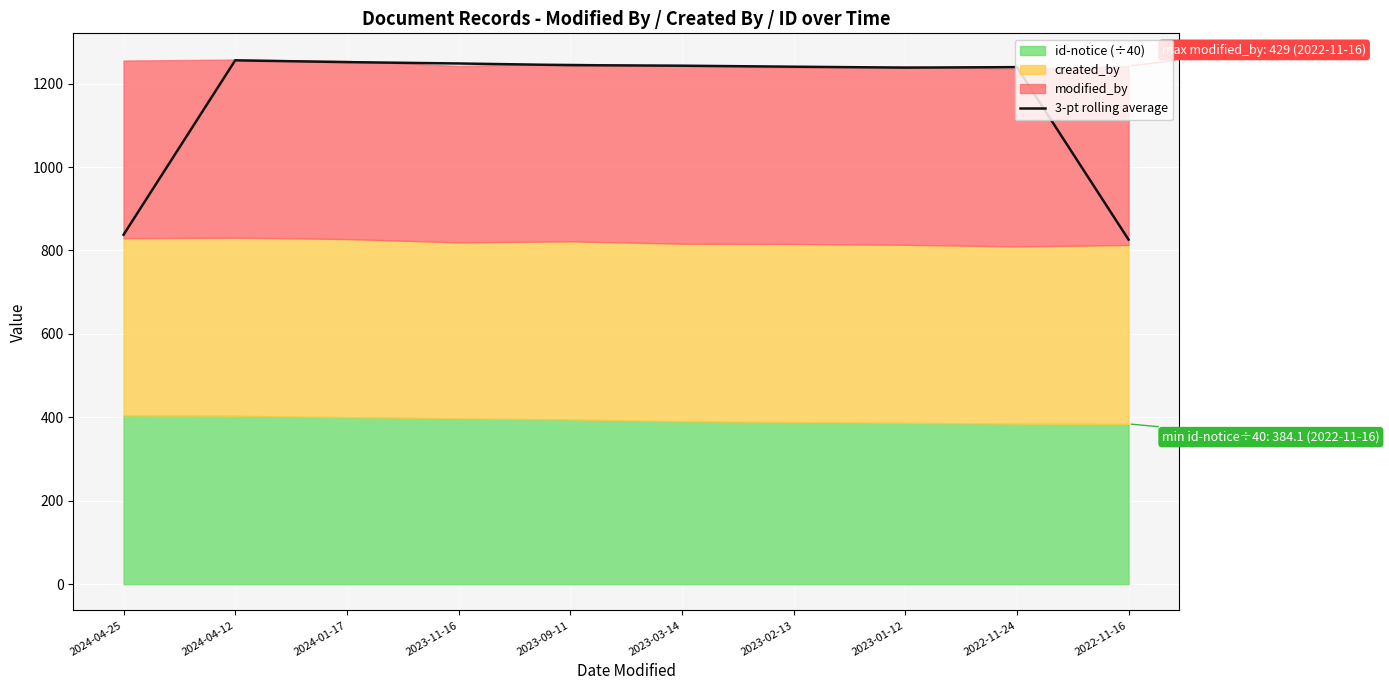

True or false: the data has more than 1 interior local peaks.

True